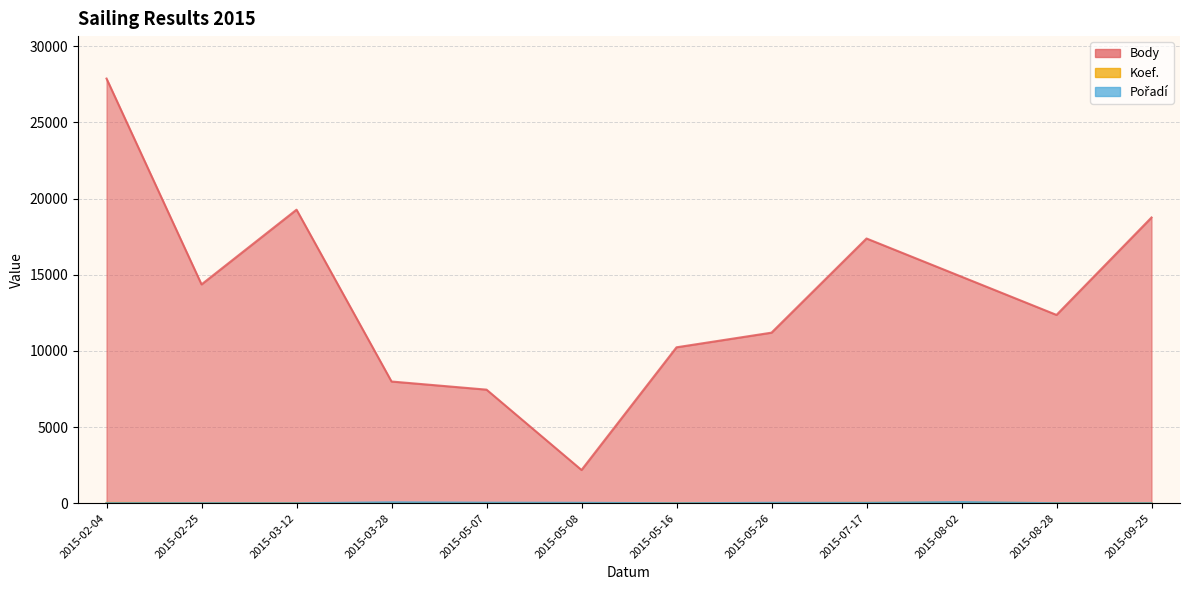

True or false: Body and Koef. intersect in this chart.

False